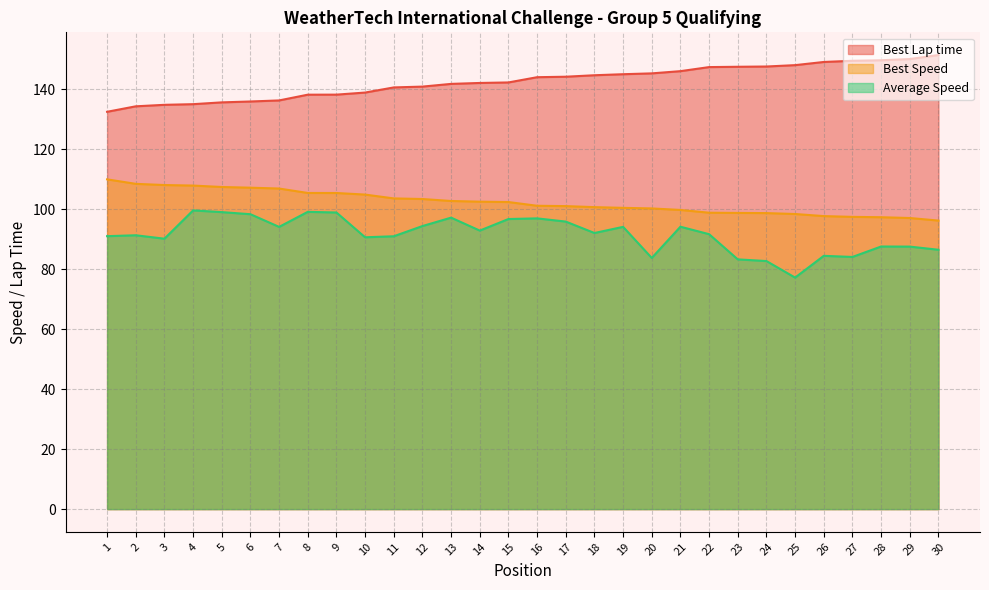

True or false: Average Speed and Best Lap time cross at least once.

False